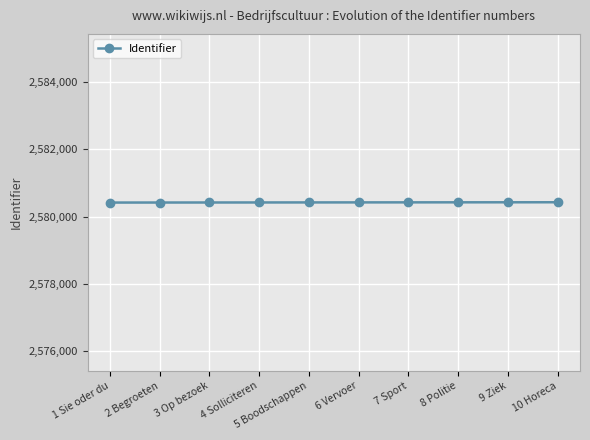

What is the maximum value shown in the chart?

2580424